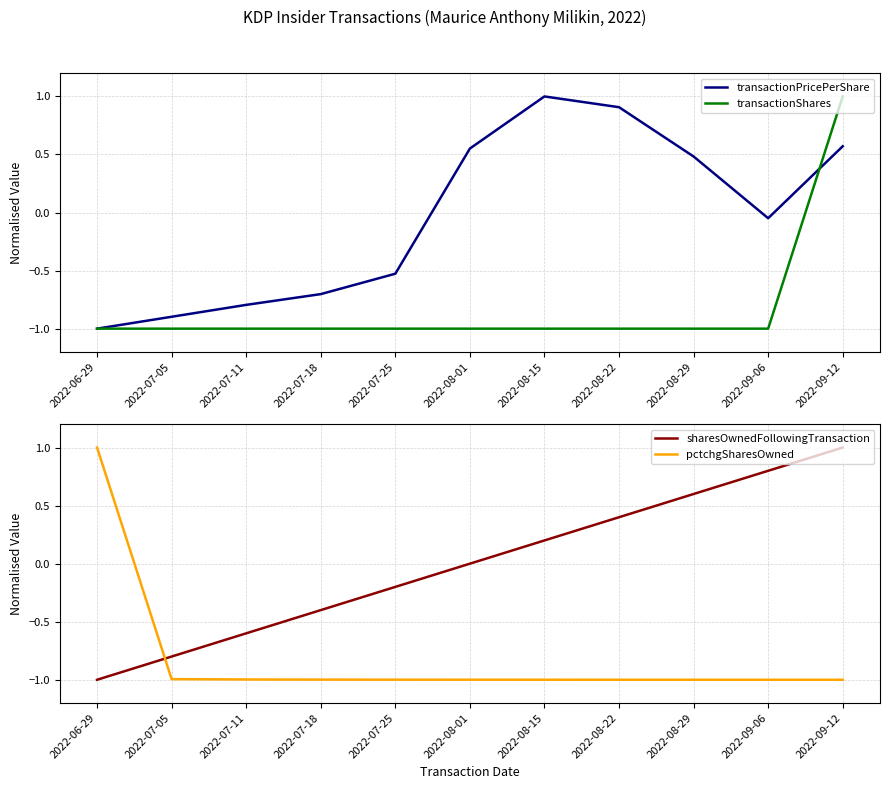

Does the chart have visible grid lines?

Yes